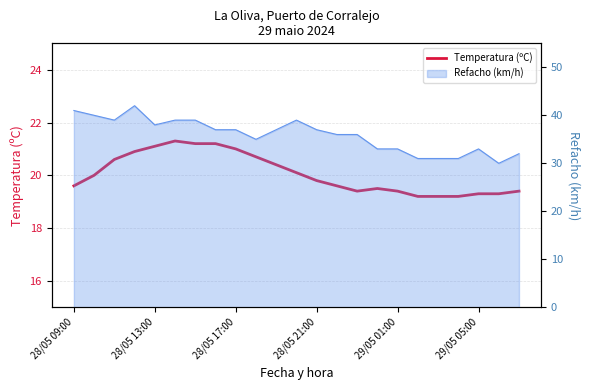

How many points are lower than both their immediate neighbors (excluding endpoints)?

1